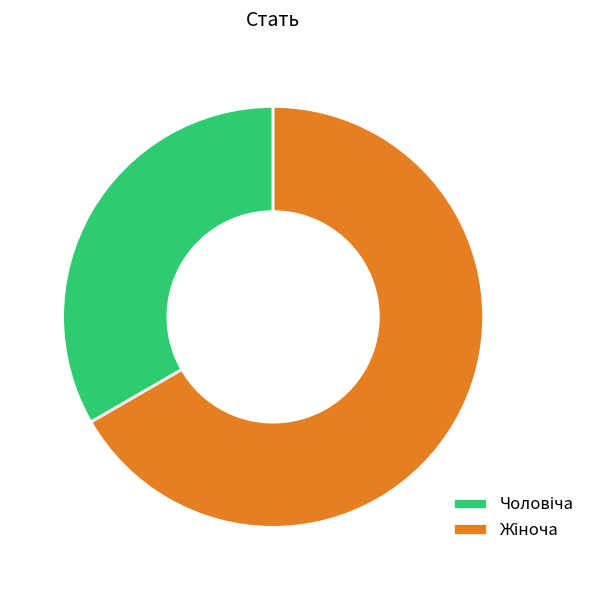

Does any single category account for the majority?

Yes